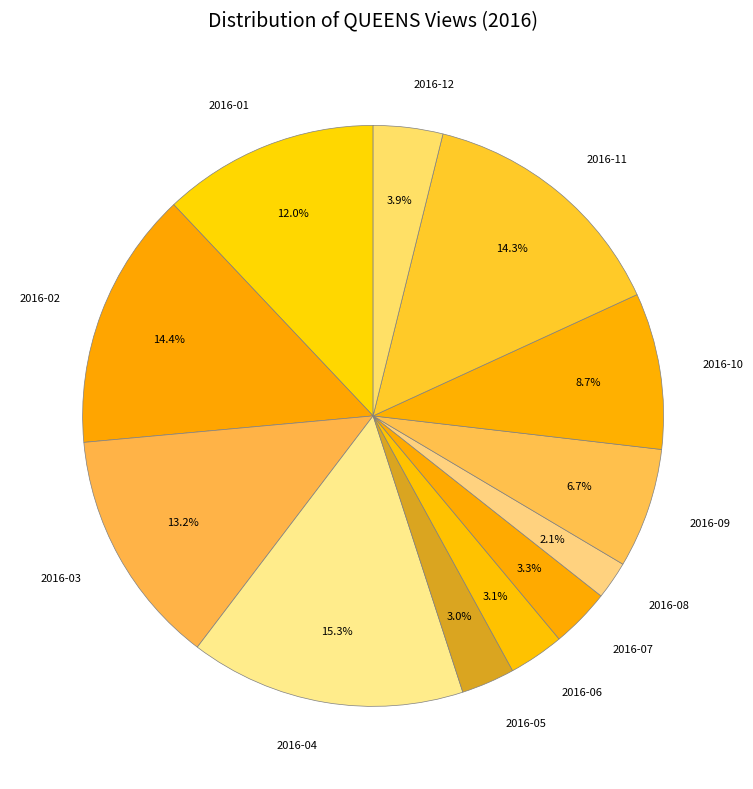

What is the ratio of the value at 2016-07 to the value at 2016-10?

0.4